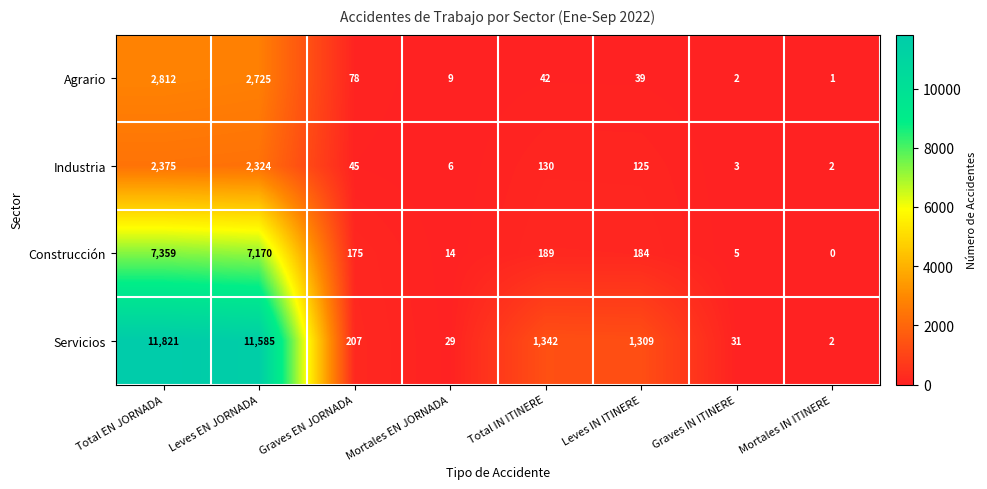

How many data points does each series have?

8